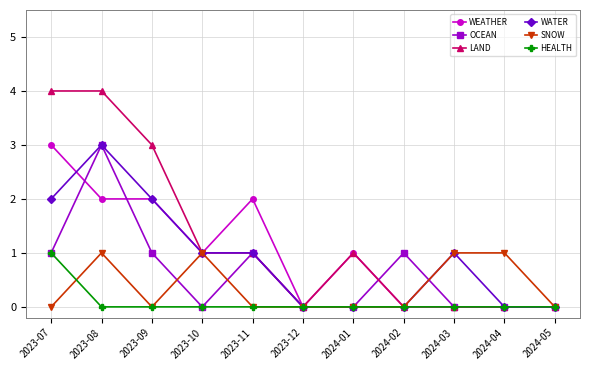

What is the difference between the second highest and minimum values in the WATER series?

2